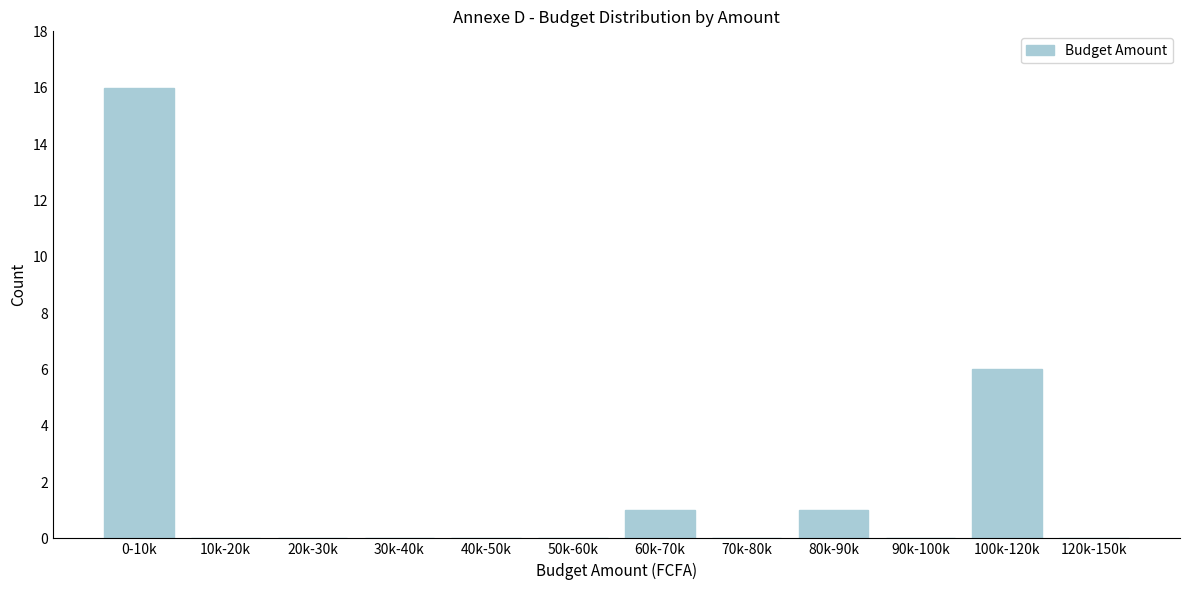

Reading right to left, transcribe all the data shown in this chart.

120k-150k=0	100k-120k=6	90k-100k=0	80k-90k=1	70k-80k=0	60k-70k=1	50k-60k=0	40k-50k=0	30k-40k=0	20k-30k=0	10k-20k=0	0-10k=16